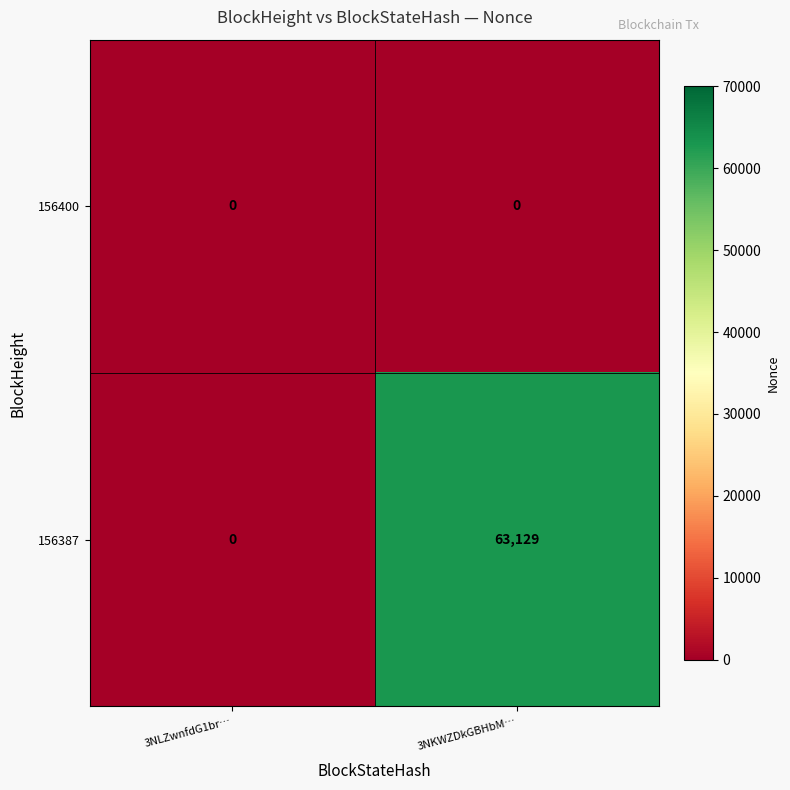

Rank the series by their maximum value, from highest to lowest.

156387, 156400